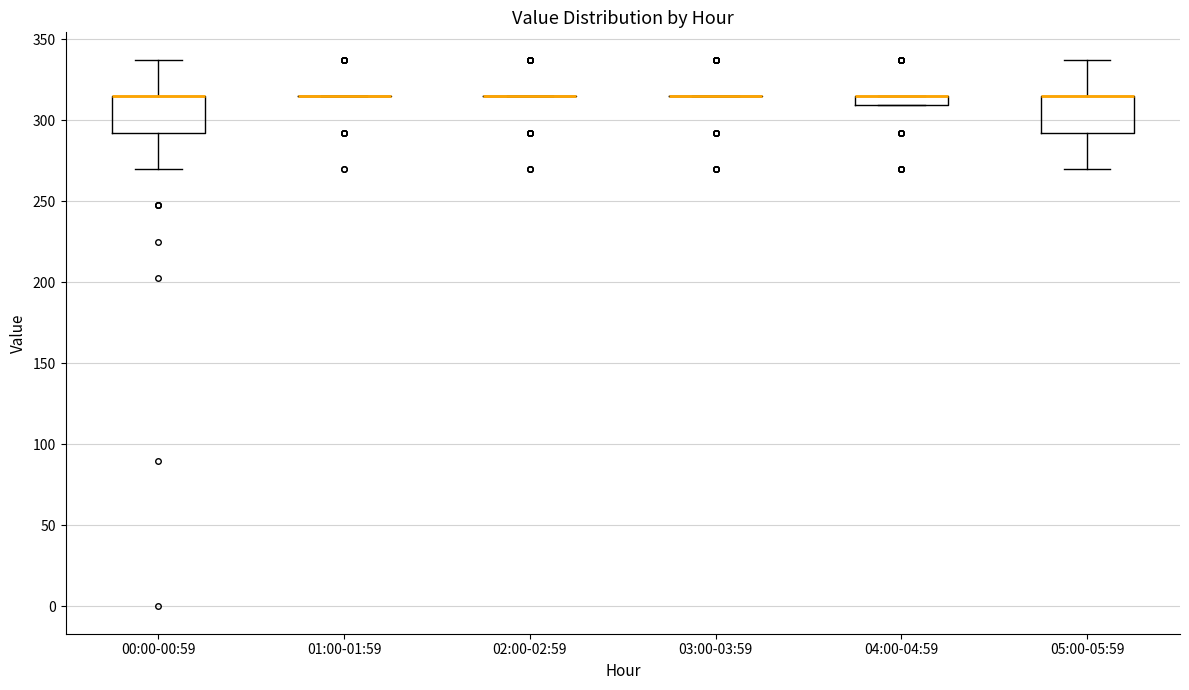

Where does the upper whisker of the box for 00:00-00:59 end on the y-axis? The values are not printed on the chart, so give them approximately, as read against the axis.

340